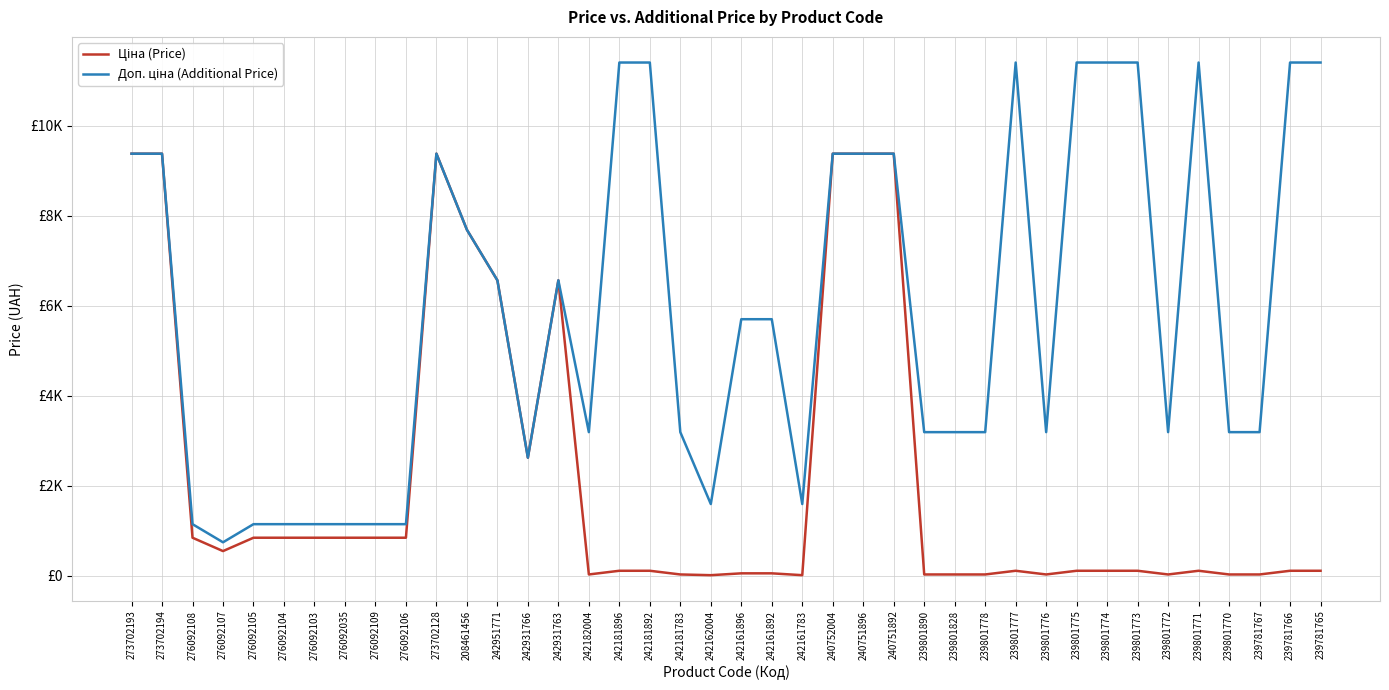

At which category does the chart reach its minimum across all series?

242162004